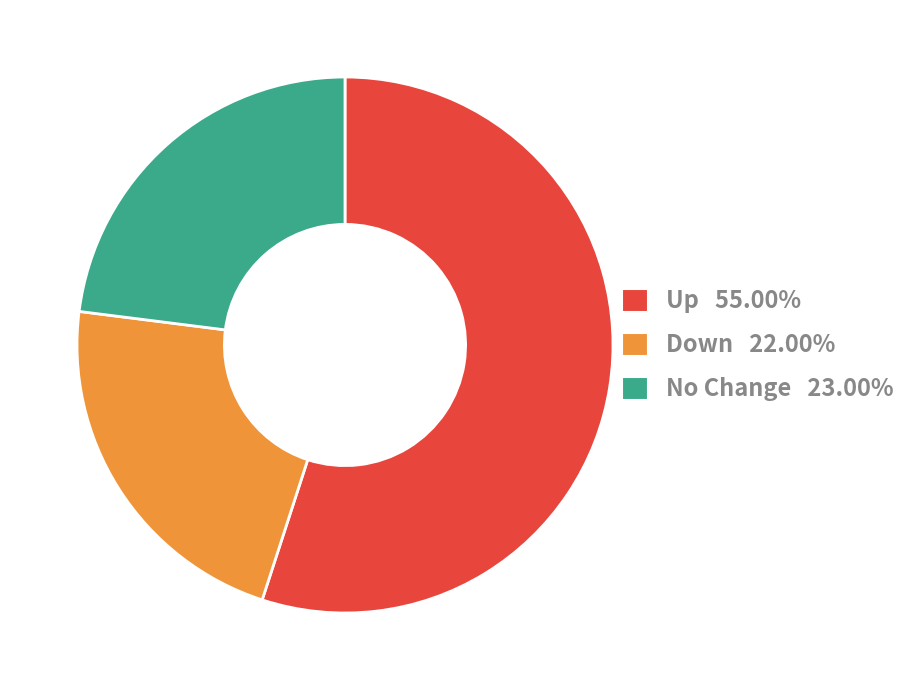

How many segments does this pie chart have?

3